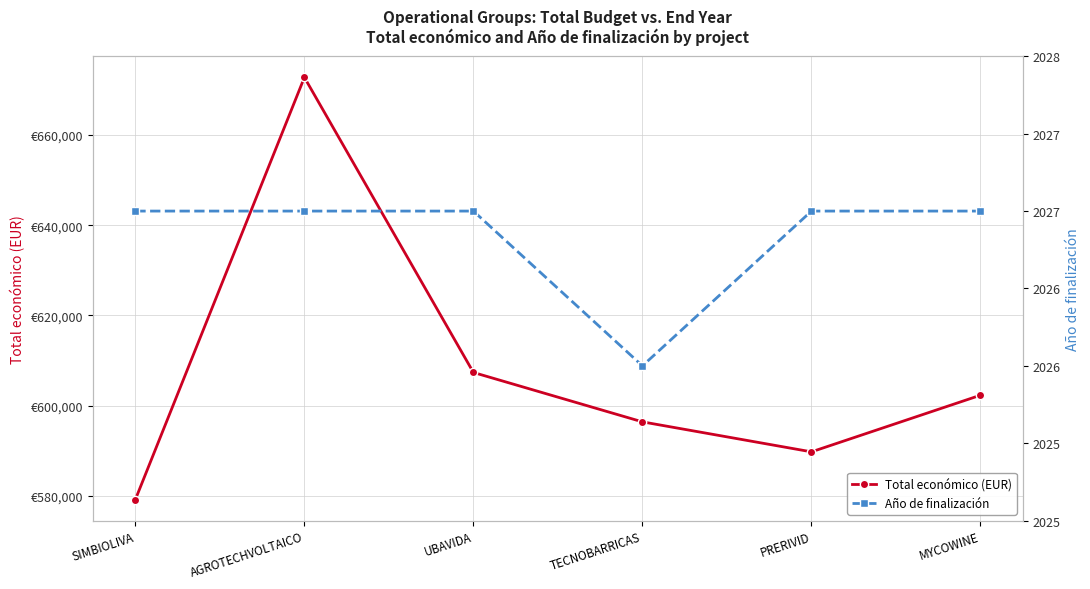

Rank the series by their average value, from lowest to highest.

Año de finalización, Total económico (EUR)